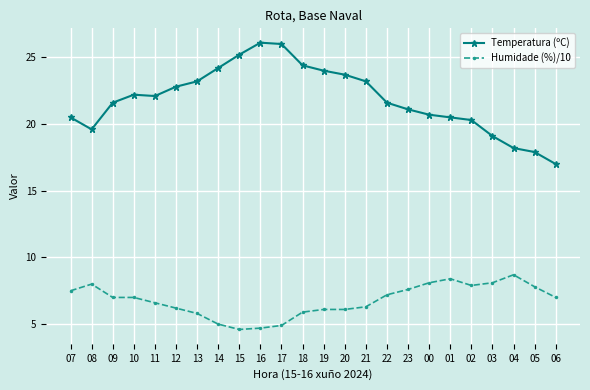

Reading left to right, what are all the values shown in this chart?

Temperatura (ºC): 07=20.5	08=19.6	09=21.6	10=22.2	11=22.1	12=22.8	13=23.2	14=24.2	15=25.2	16=26.1	17=26.0	18=24.4	19=24.0	20=23.7	21=23.2	22=21.6	23=21.1	00=20.7	01=20.5	02=20.3	03=19.1	04=18.2	05=17.9	06=17.0
Humidade (%)/10: 07=7.5	08=8.0	09=7.0	10=7.0	11=6.6	12=6.2	13=5.8	14=5.0	15=4.6	16=4.7	17=4.9	18=5.9	19=6.1	20=6.1	21=6.3	22=7.2	23=7.6	00=8.1	01=8.4	02=7.9	03=8.1	04=8.7	05=7.8	06=7.0